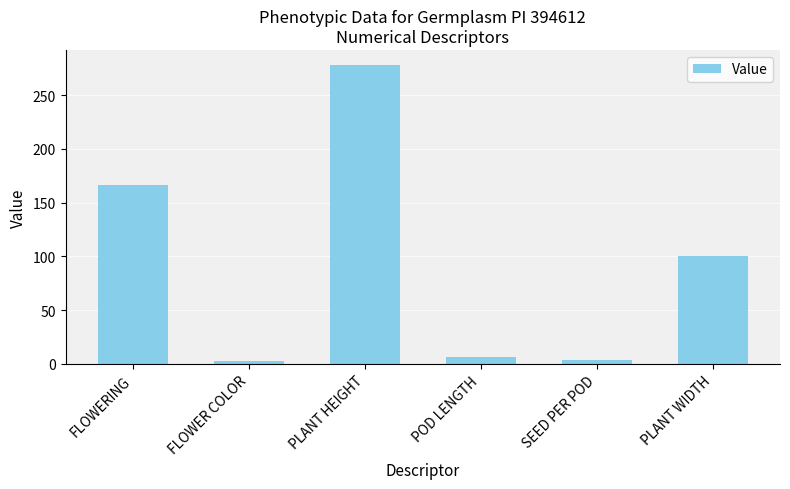

What is the label of the 1st bar from the right?

PLANT WIDTH